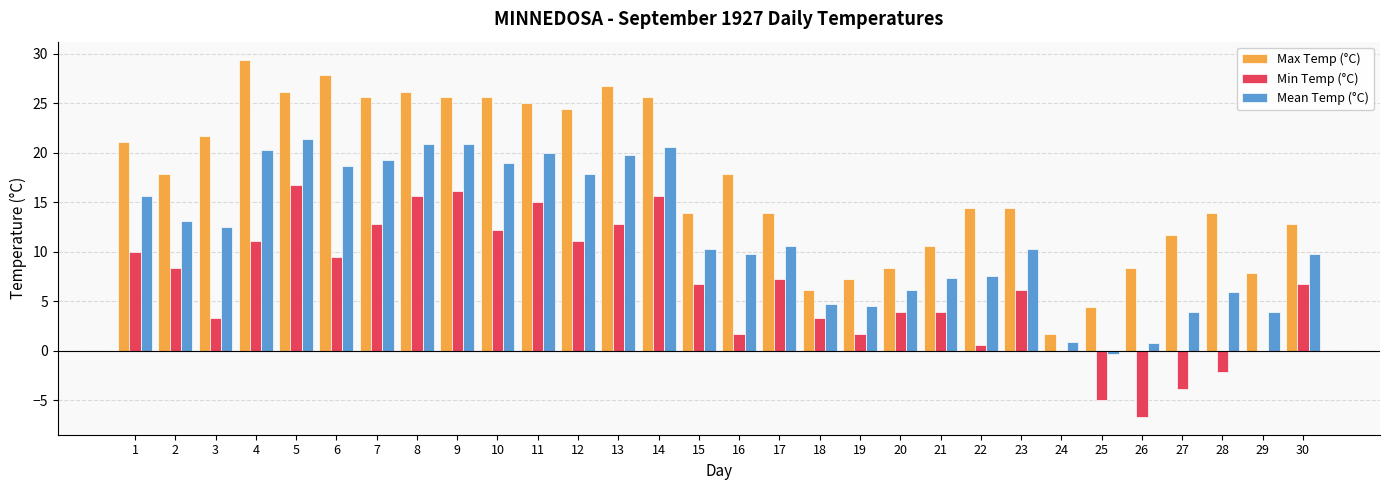

How many data points does each series have?

30